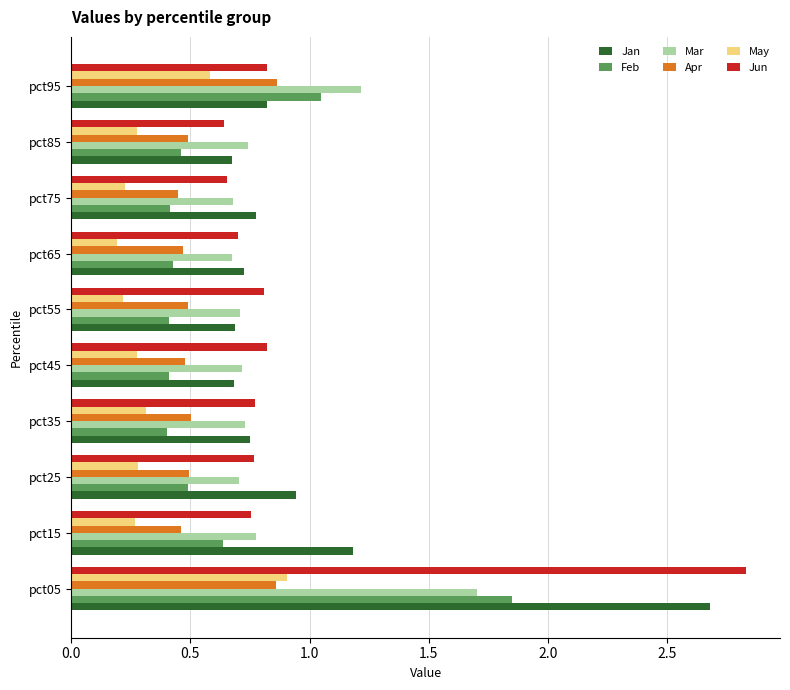

At which label does May reach its peak?

pct05